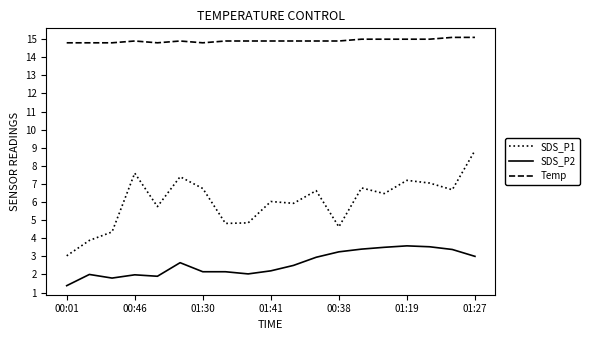

What is the difference between the second highest and second lowest values in the SDS_P1 series?

3.7